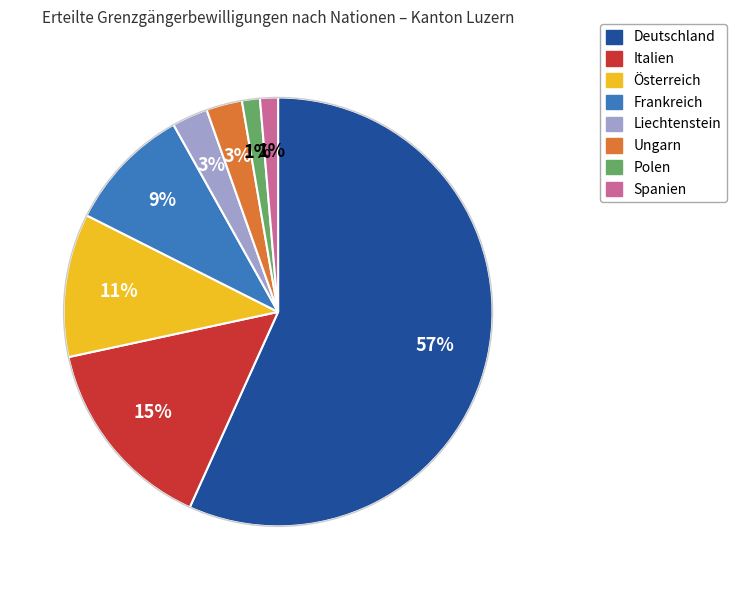

The Polen slice represents 7% of the pie. True or false?

False